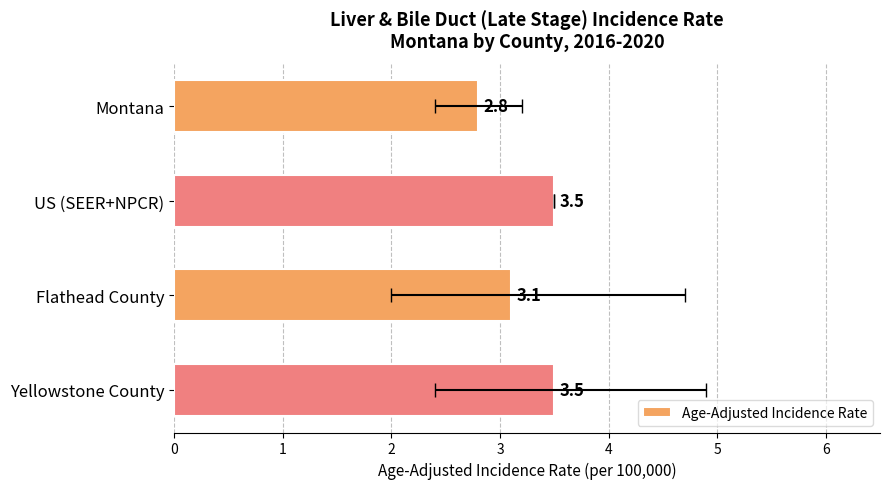

Count the number of values greater than 3.

3